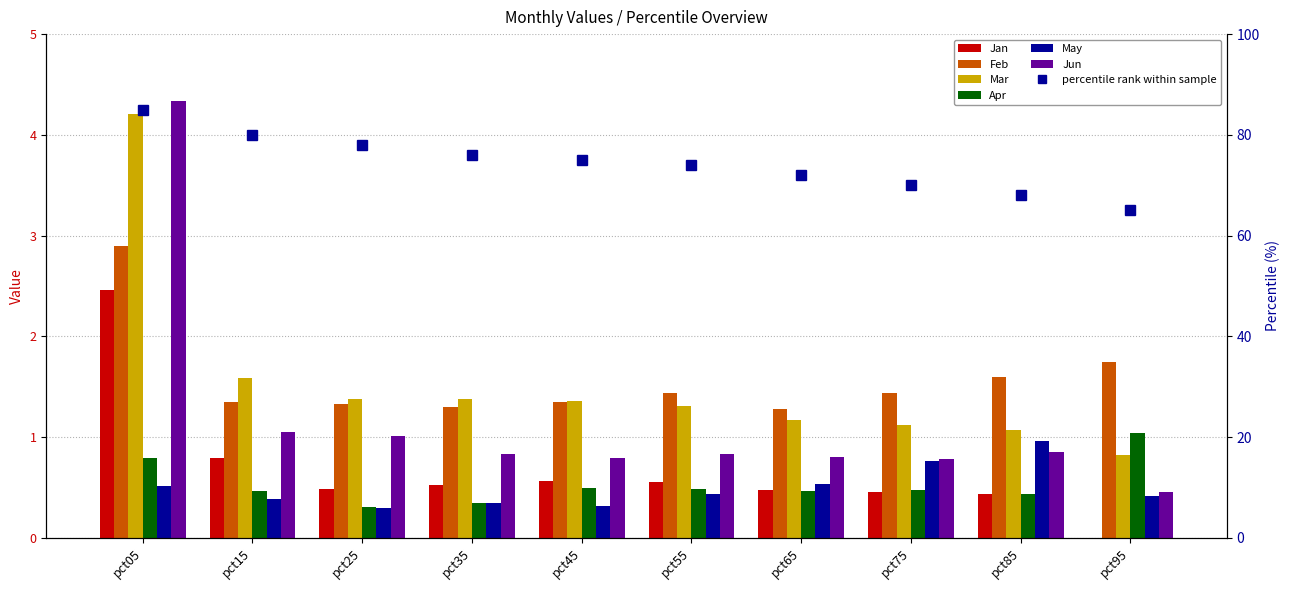

Reading right to left, transcribe all the data shown in this chart.

Jan: pct95=0.0	pct85=0.4	pct75=0.5	pct65=0.5	pct55=0.6	pct45=0.6	pct35=0.5	pct25=0.5	pct15=0.8	pct05=2.5
Feb: pct95=1.7	pct85=1.6	pct75=1.4	pct65=1.3	pct55=1.4	pct45=1.4	pct35=1.3	pct25=1.3	pct15=1.3	pct05=2.9
Mar: pct95=0.8	pct85=1.1	pct75=1.1	pct65=1.2	pct55=1.3	pct45=1.4	pct35=1.4	pct25=1.4	pct15=1.6	pct05=4.2
Apr: pct95=1.0	pct85=0.4	pct75=0.5	pct65=0.5	pct55=0.5	pct45=0.5	pct35=0.3	pct25=0.3	pct15=0.5	pct05=0.8
May: pct95=0.4	pct85=1.0	pct75=0.8	pct65=0.5	pct55=0.4	pct45=0.3	pct35=0.3	pct25=0.3	pct15=0.4	pct05=0.5
Jun: pct95=0.5	pct85=0.8	pct75=0.8	pct65=0.8	pct55=0.8	pct45=0.8	pct35=0.8	pct25=1.0	pct15=1.1	pct05=4.3